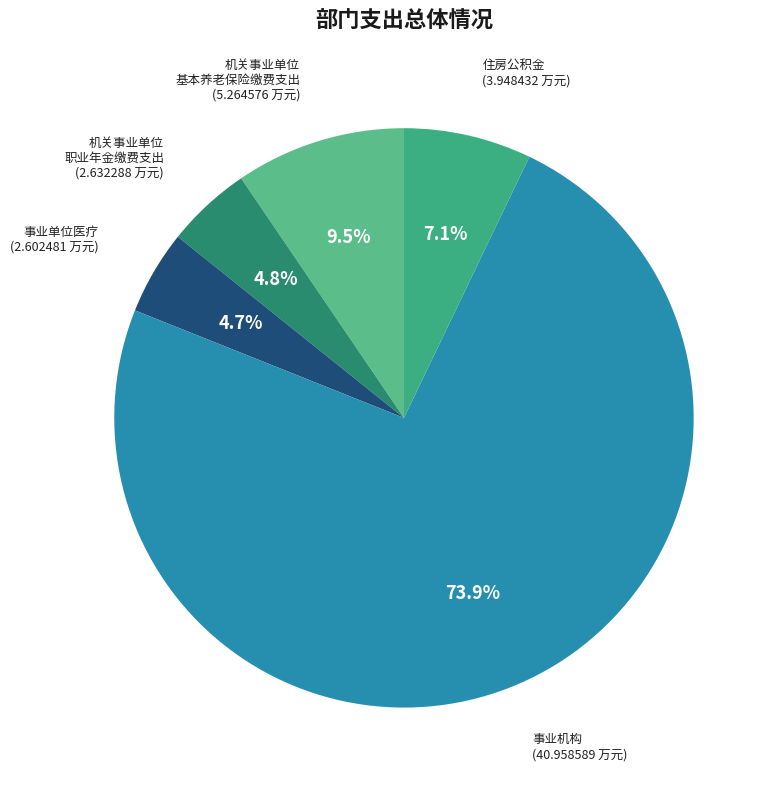

Count the number of slices in the pie.

5